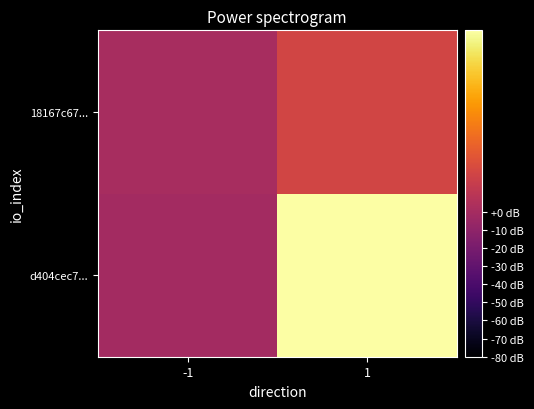

At -1, list the series in order from largest to smallest.

18167c67..., d404cec7...